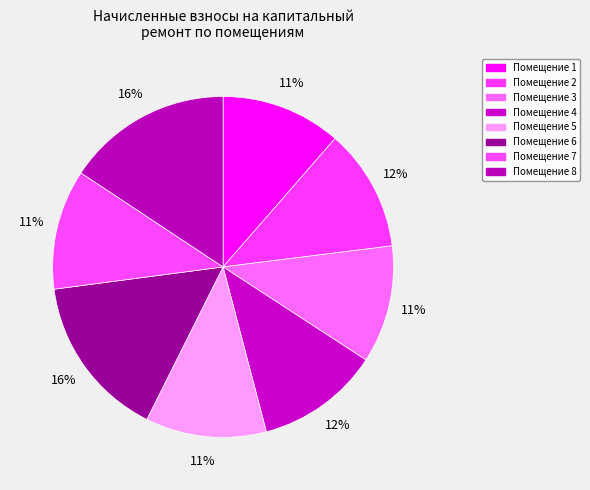

How many slices are in this pie chart?

8